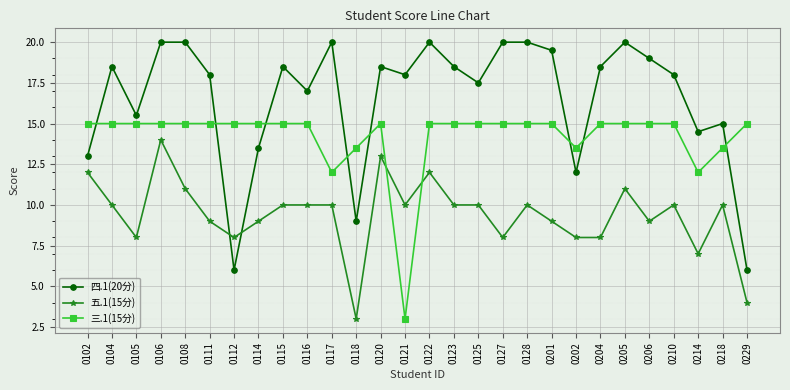

What are all the series names shown in the legend?

四.1(20分), 五.1(15分), 三.1(15分)